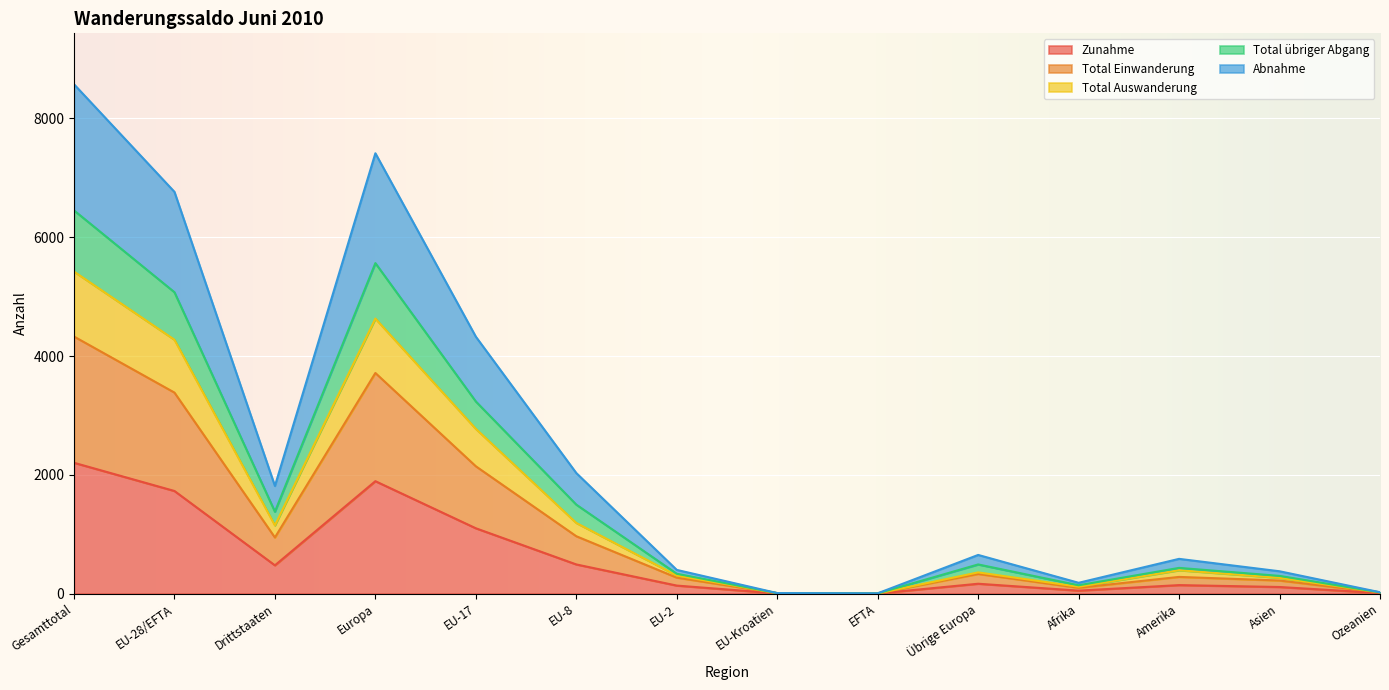

Where is the first local minimum for Total Einwanderung?

Drittstaaten